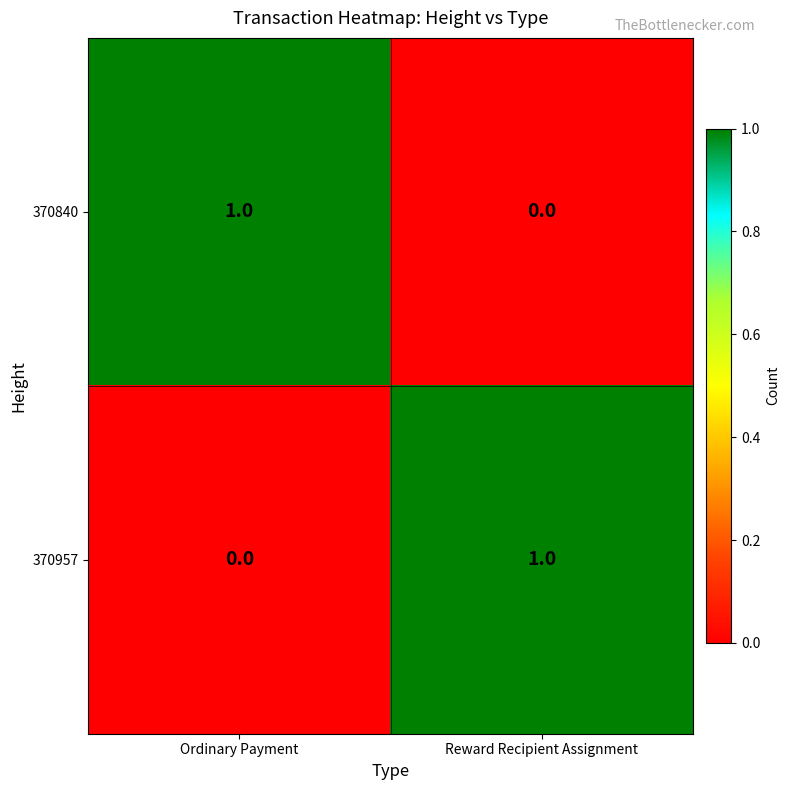

Is the value of 370840 at Ordinary Payment greater than the value of 370957 at Ordinary Payment?

Yes